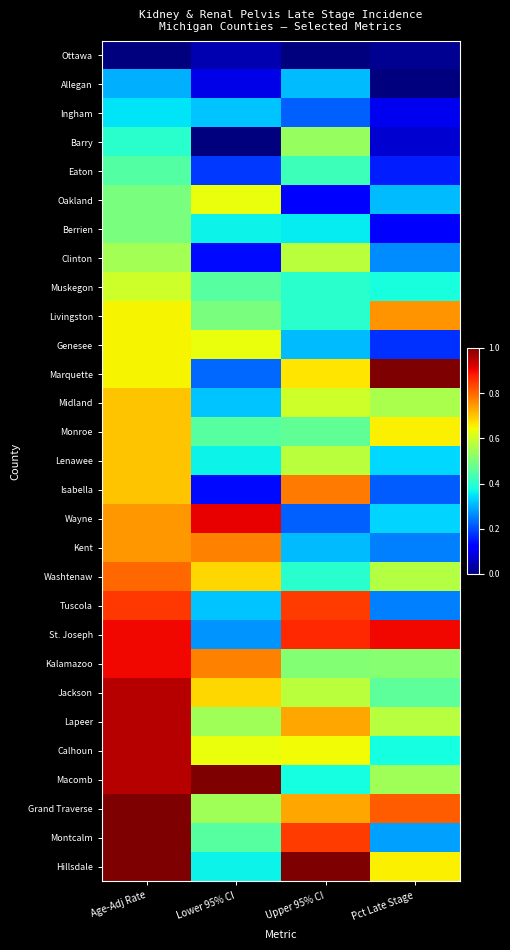

Between Lower 95% CI and Upper 95% CI, which is larger?

Lower 95% CI